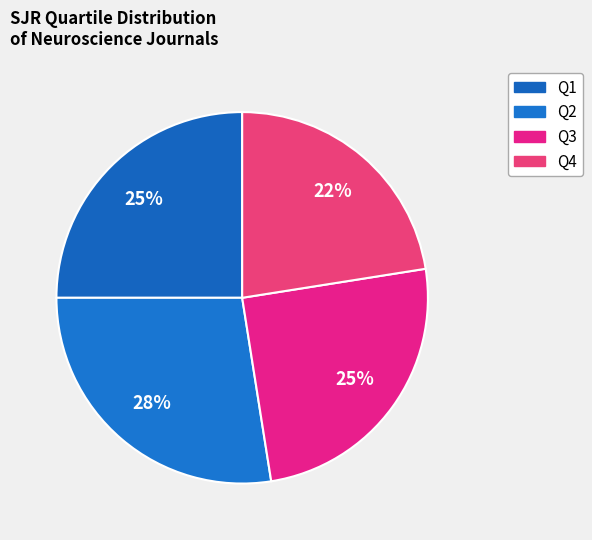

How many slices are in this pie chart?

4